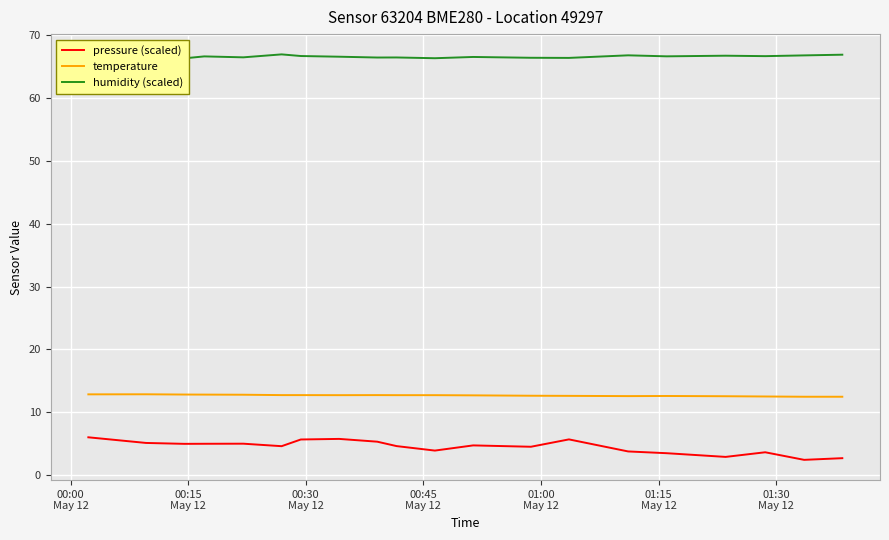

What is the lowest value of the pressure (scaled) series?

2.4